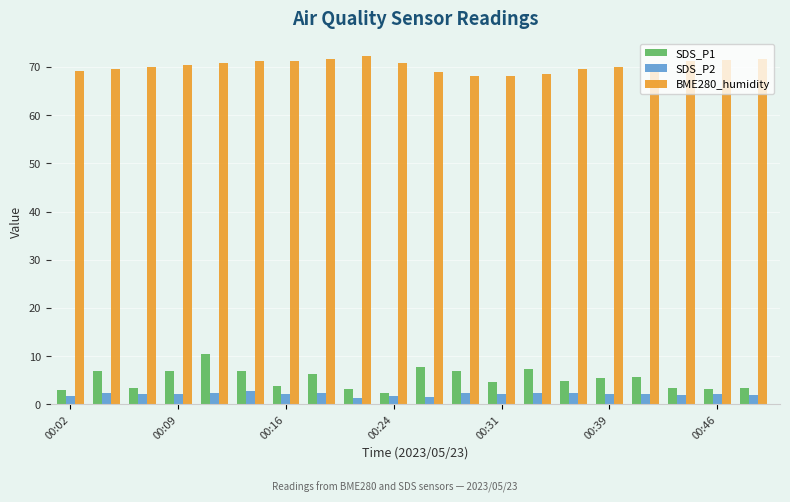

What is the maximum value for SDS_P1?

10.5